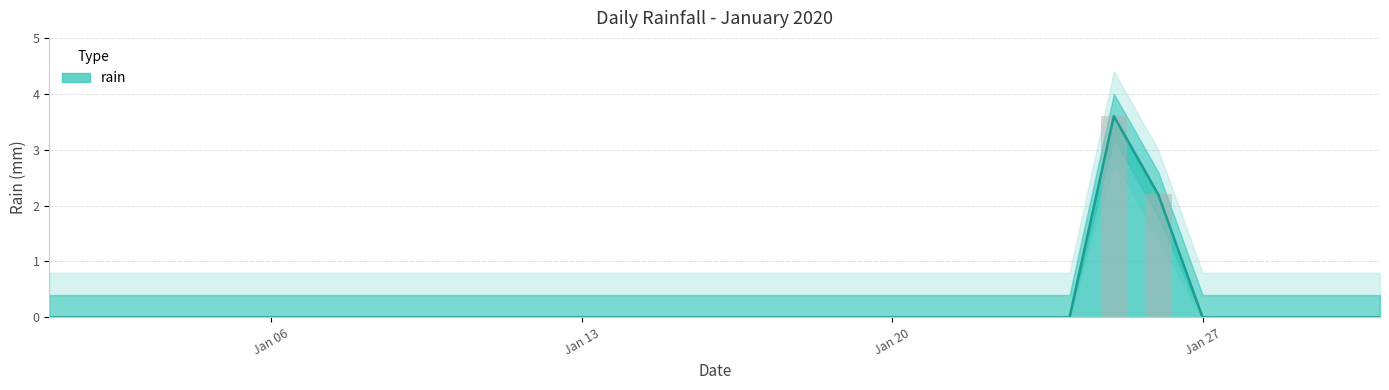

Count the number of categories in the chart.

31